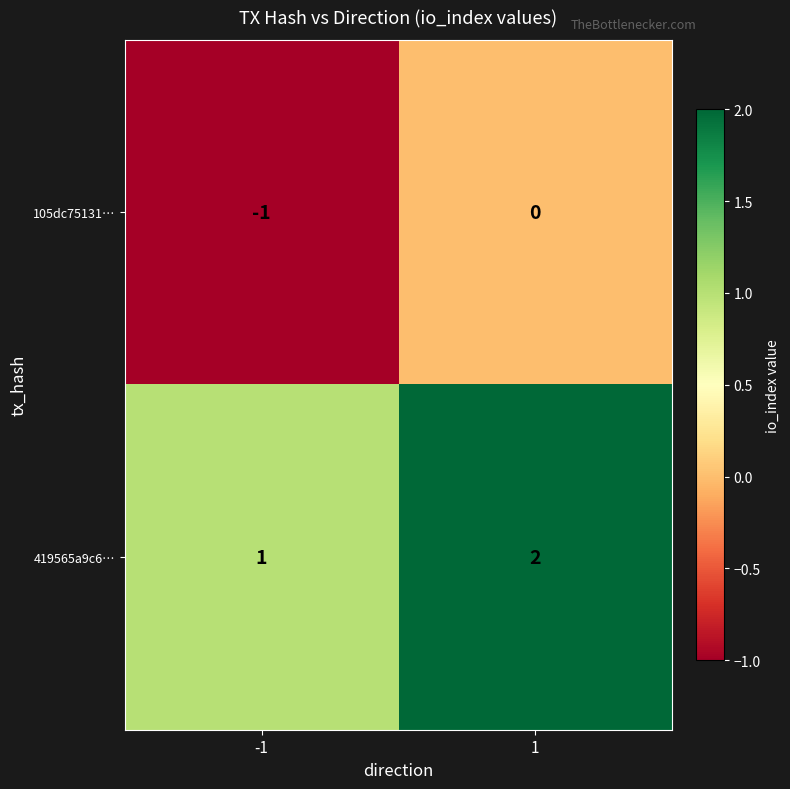

True or false: 419565a9c6… has a value of 2 at 1.

True